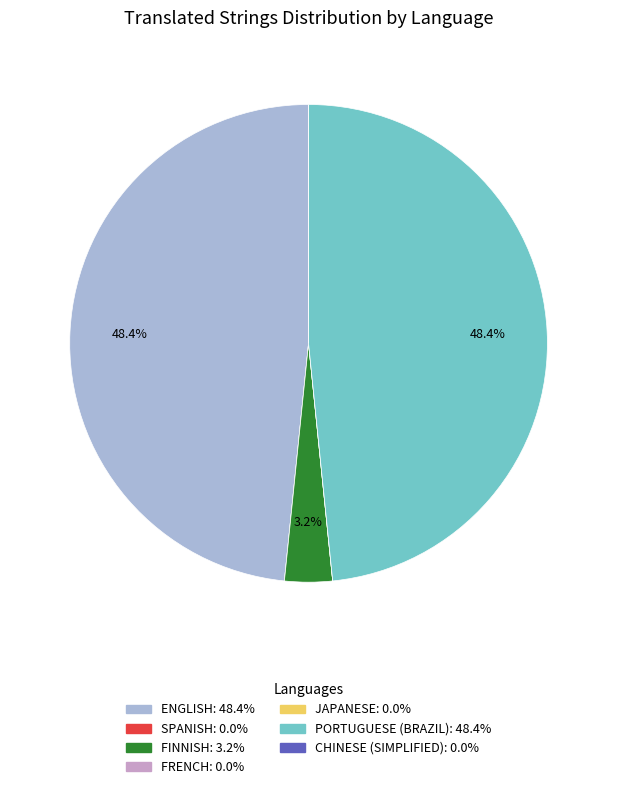

Is there a majority slice in this chart?

No